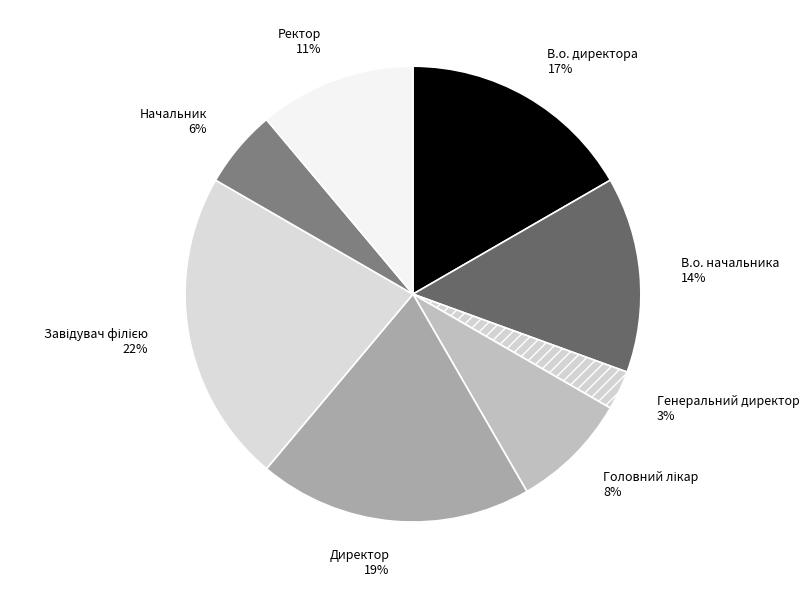

To the nearest percent, what portion does В.о. директора represent?

17%